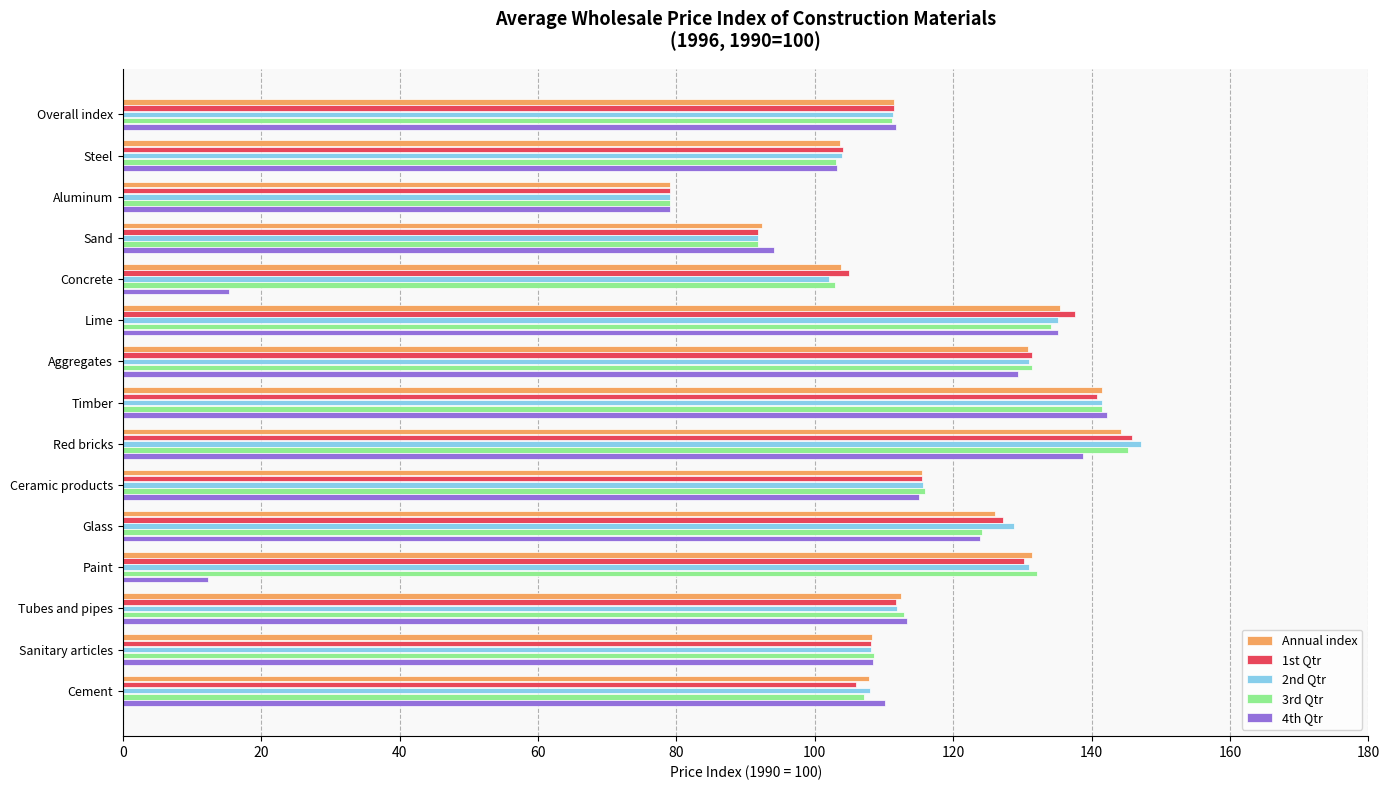

What is the sum of the Annual index values at Steel and Tubes and pipes?

216.0